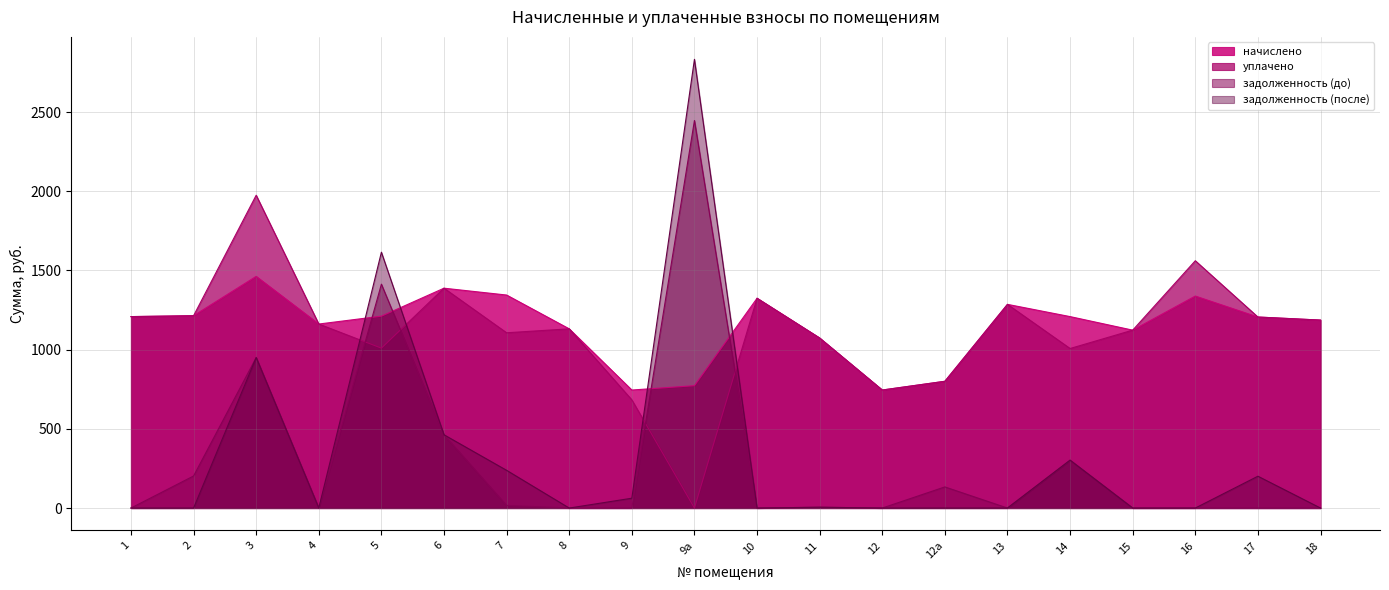

What is the spread (max minus min) of values at 9?

745.2